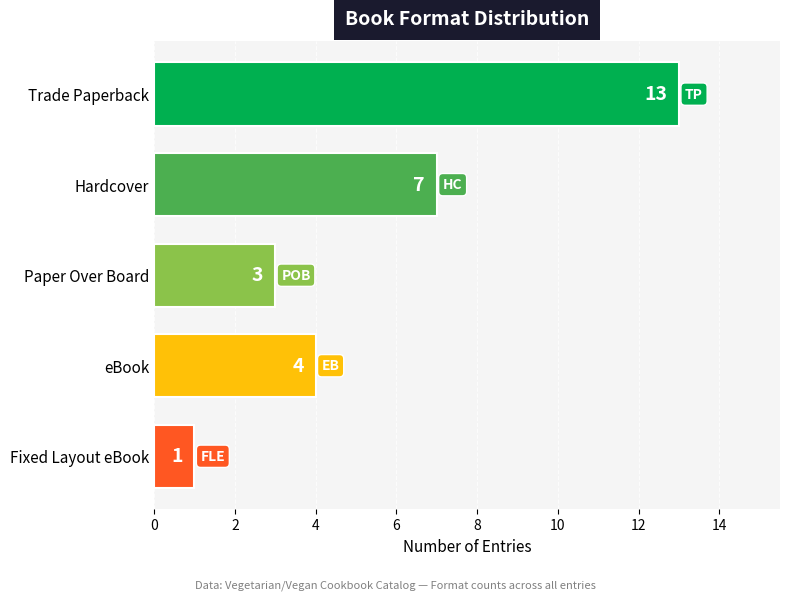

The chart shows a value of 2 at Fixed Layout eBook. True or false?

False